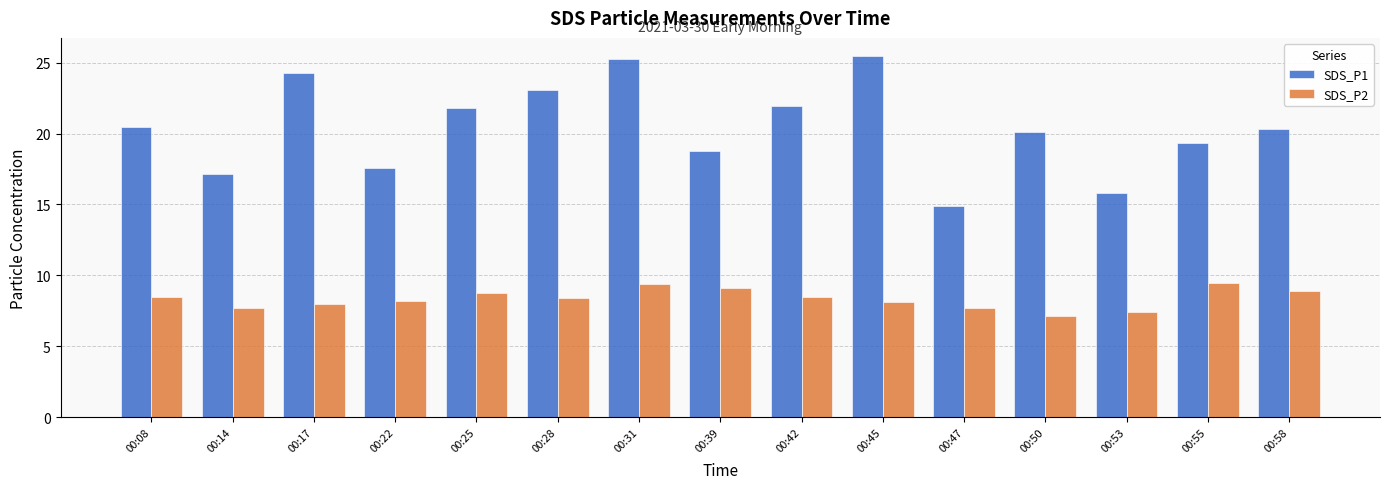

Which series has the largest range (max minus min)?

SDS_P1